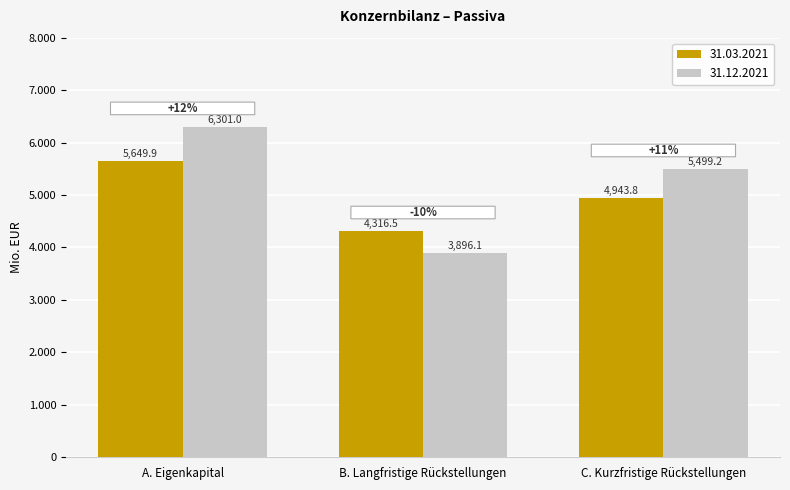

The value of 31.03.2021 at A. Eigenkapital is 1263.5. True or false?

False